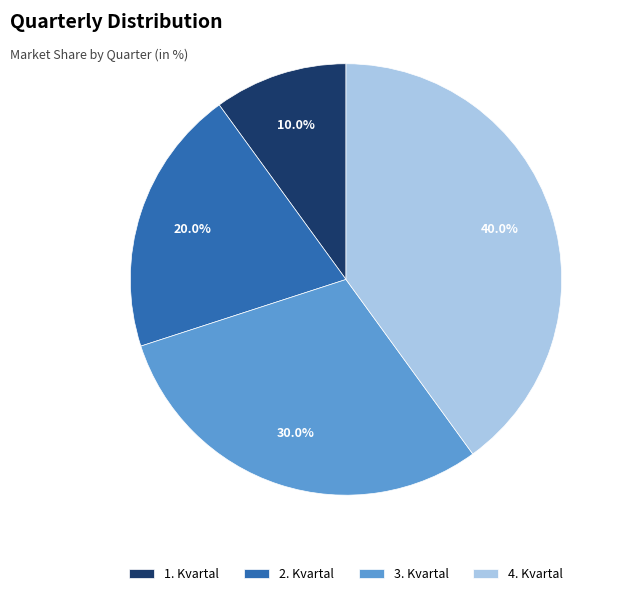

Approximately how many times larger is the value at 2. Kvartal compared to 3. Kvartal?

0.7